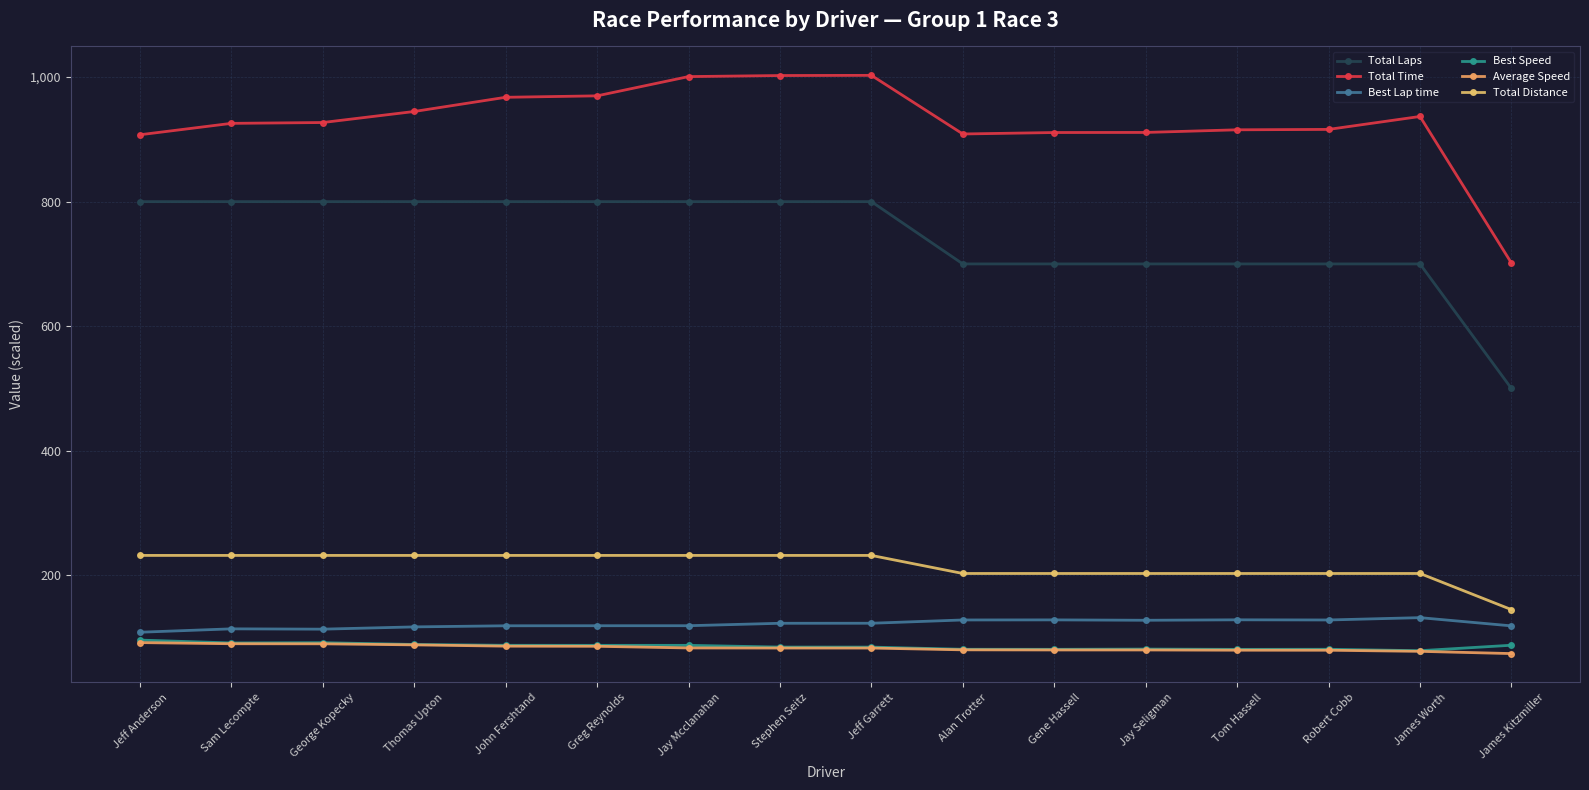

What is the minimum value shown in the chart?

74.4